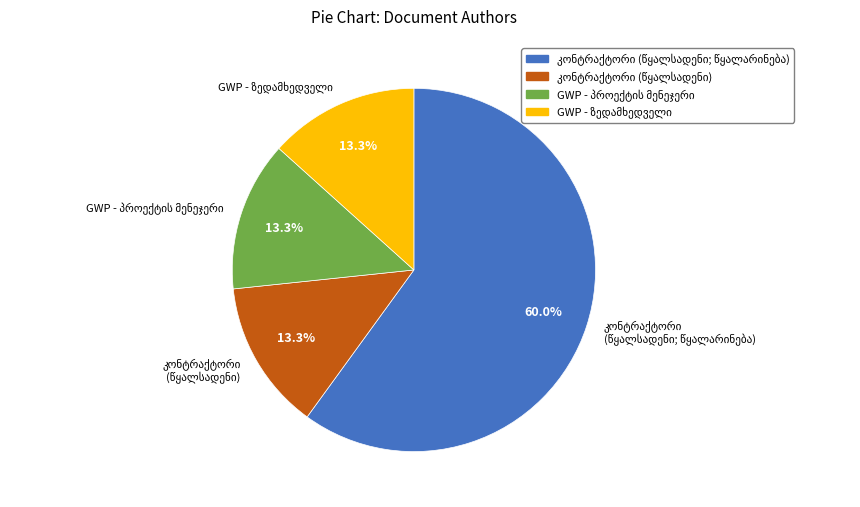

Is there any slice that represents more than half of the pie?

Yes